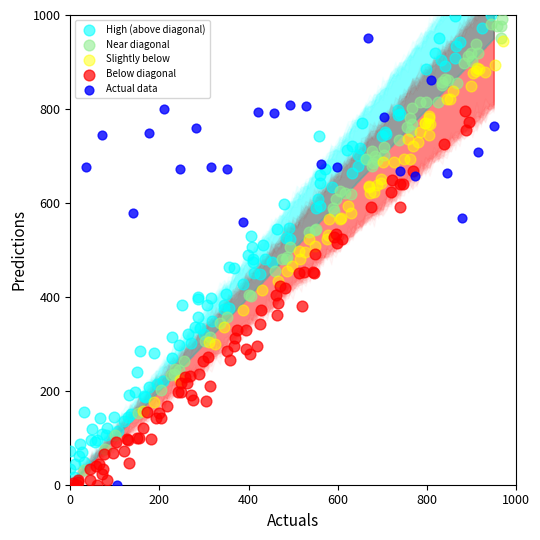

What are all the series names shown in the legend?

High (above diagonal), Near diagonal, Slightly below, Below diagonal, Actual data